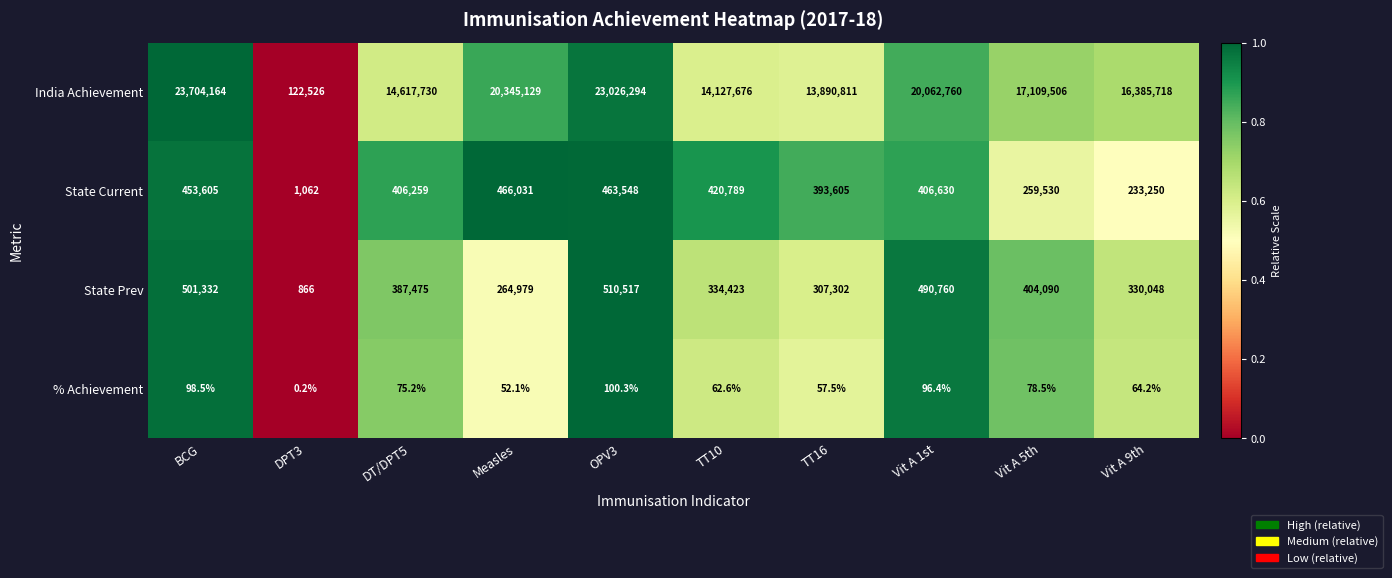

What is the difference between the highest and lowest values at Measles?

20345076.9